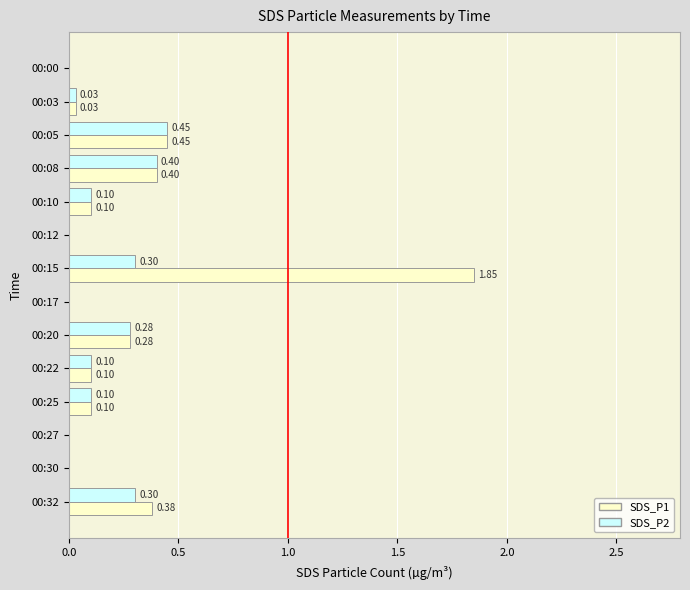

Is the value of SDS_P2 at 00:05 greater than the value of SDS_P1 at 00:00?

Yes